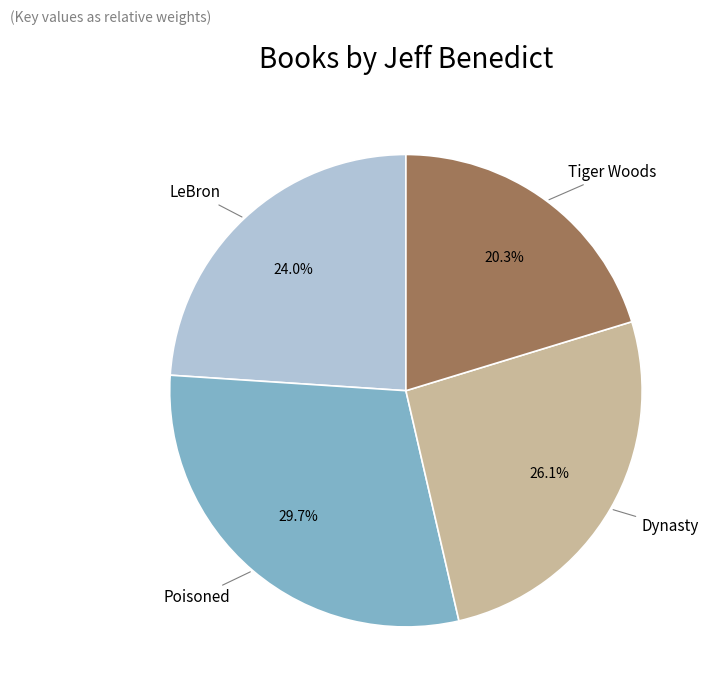

To the nearest percent, what percentage of the pie is Tiger Woods?

20%